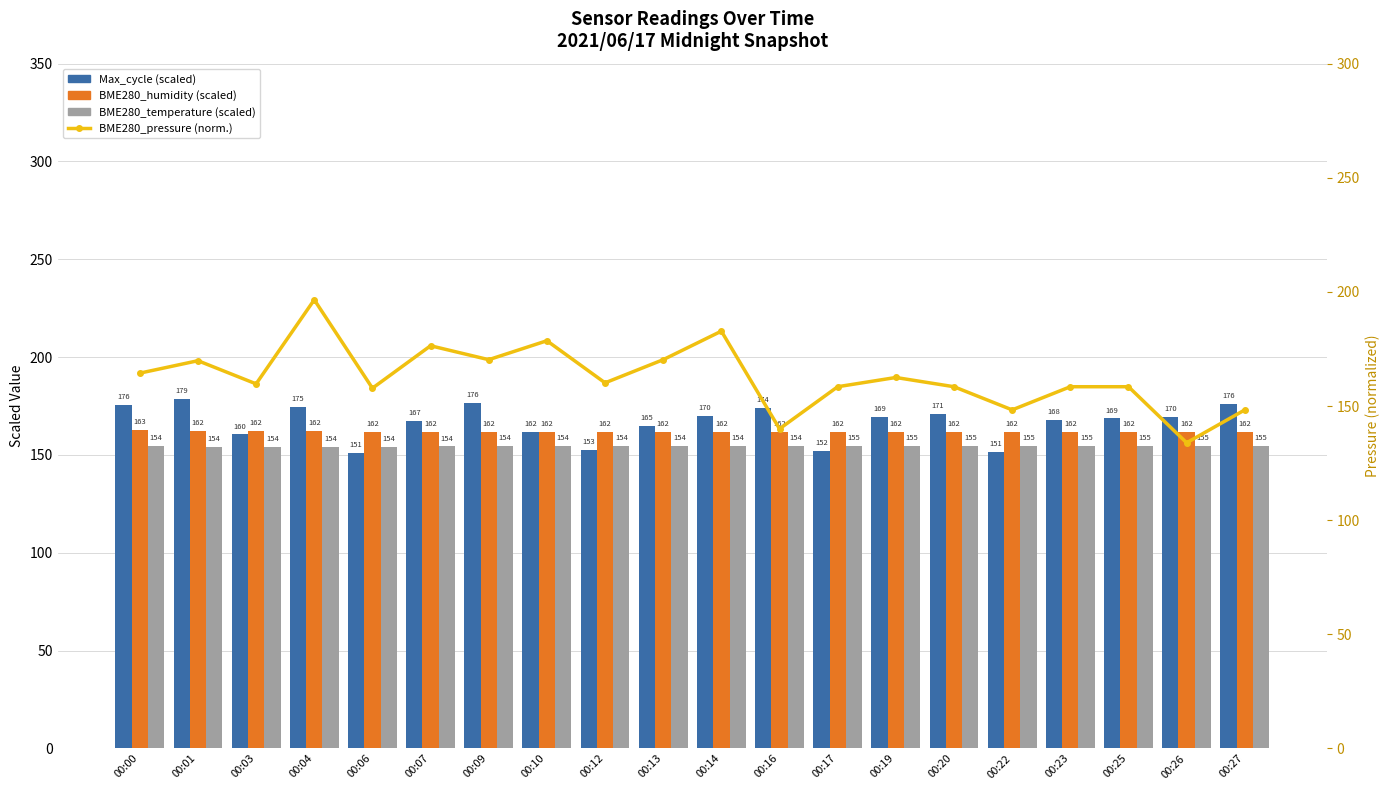

What is the value of the BME280_humidity (scaled) bar at the 13th from the left?

161.7